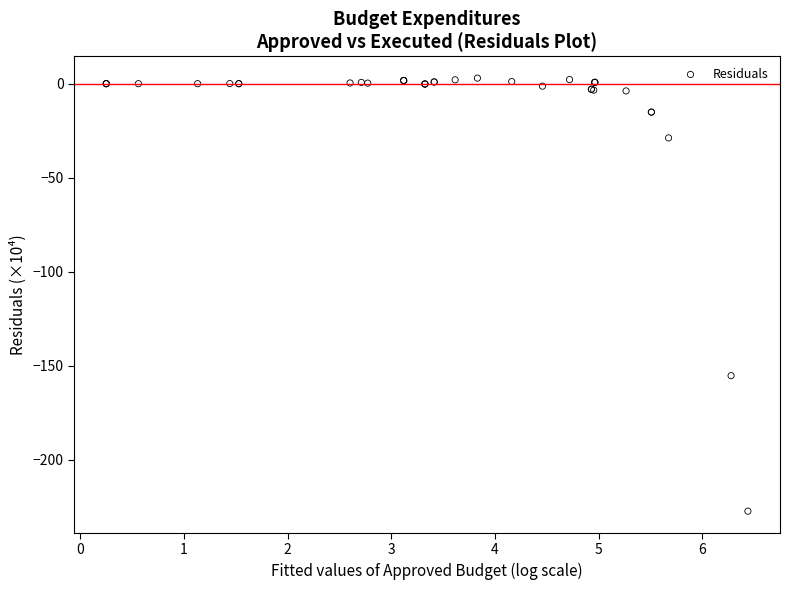

What Y value in the scatter plot is closest to -112?

-155.3